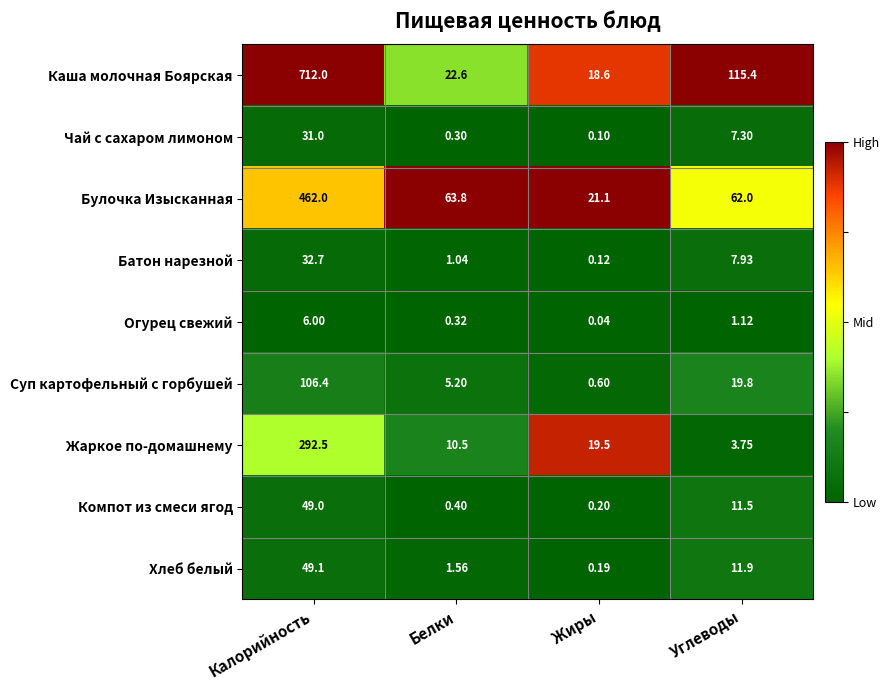

Rank the series by their maximum value, from lowest to highest.

Огурец свежий, Чай с сахаром лимоном, Батон нарезной, Компот из смеси ягод, Хлеб белый, Суп картофельный с горбушей, Жаркое по-домашнему, Булочка Изысканная, Каша молочная Боярская